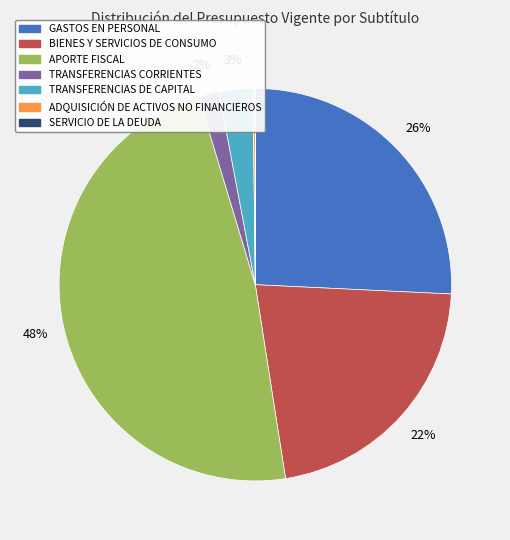

True or false: APORTE FISCAL accounts for 37% of the total.

False